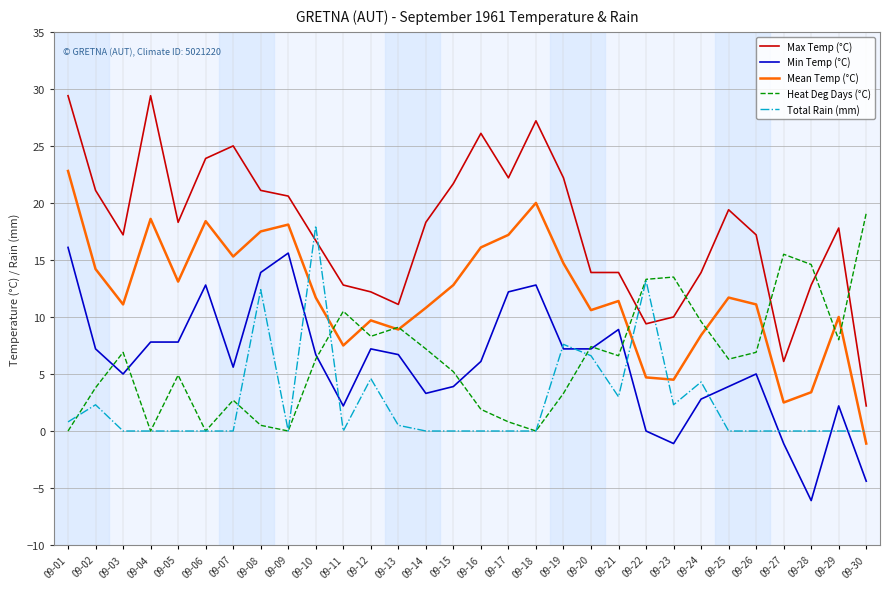

Which series has the largest total across all categories?

Max Temp (°C)